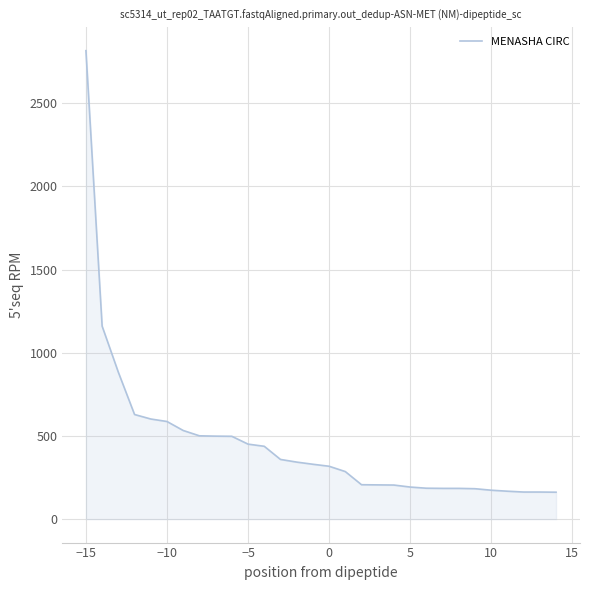

What is the difference between the maximum and minimum values?

2654